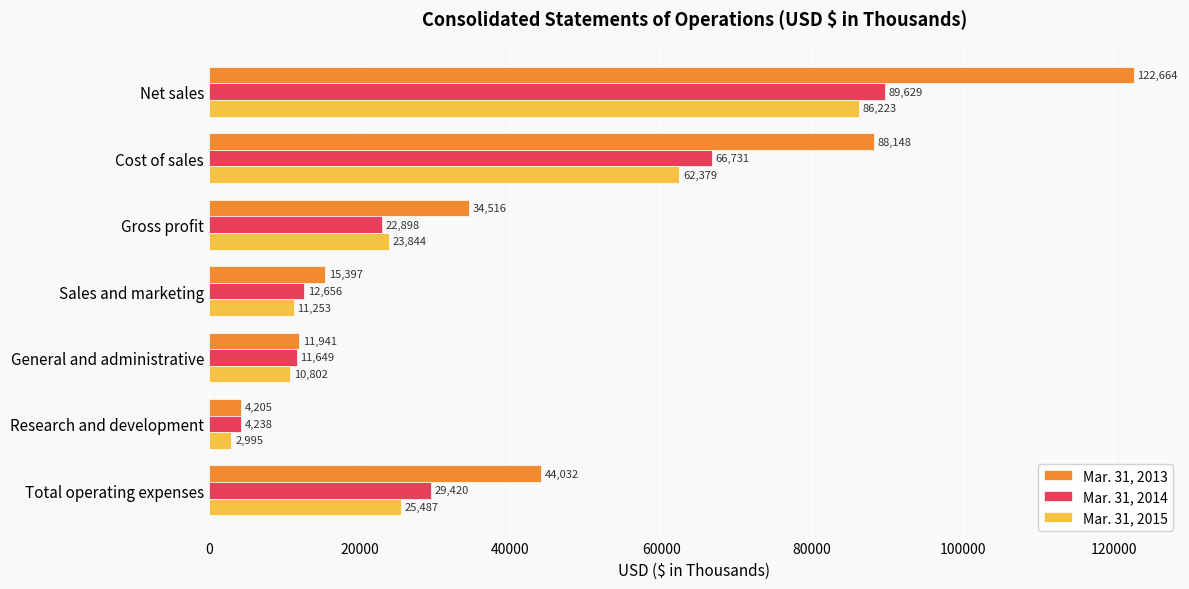

Which series has the largest range (max minus min)?

Mar. 31, 2013